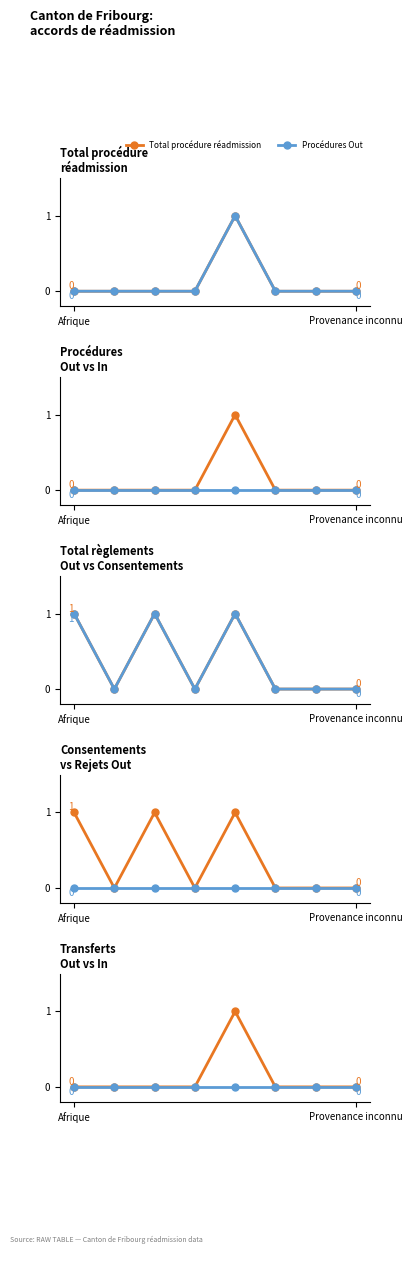

Rank the series at Europe from lowest to highest value.

Procédures Out, Procédures In